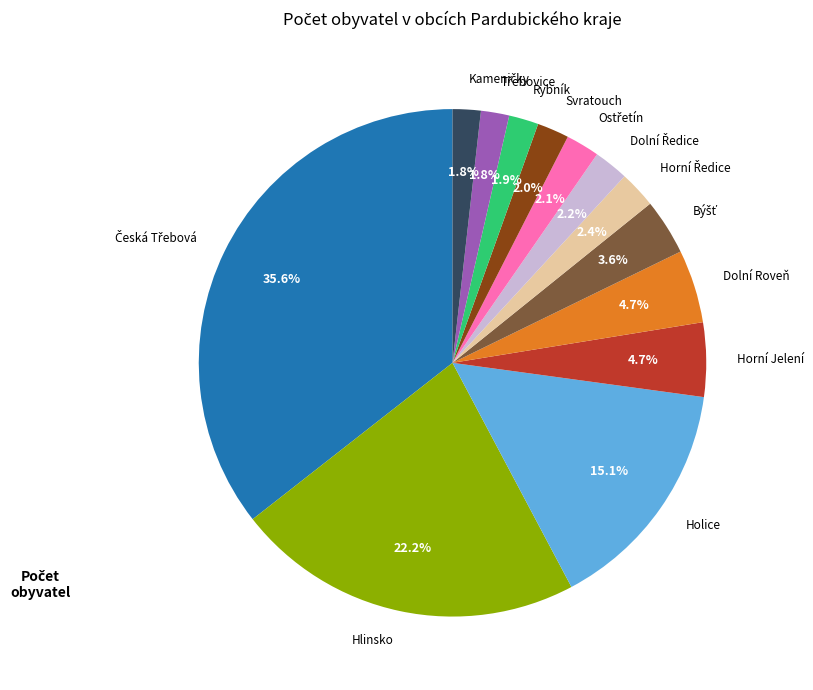

Is the sum of Rybník and Horní Jelení greater than half?

No